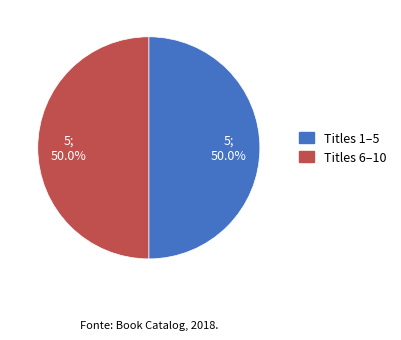

How many slices are in this pie chart?

2